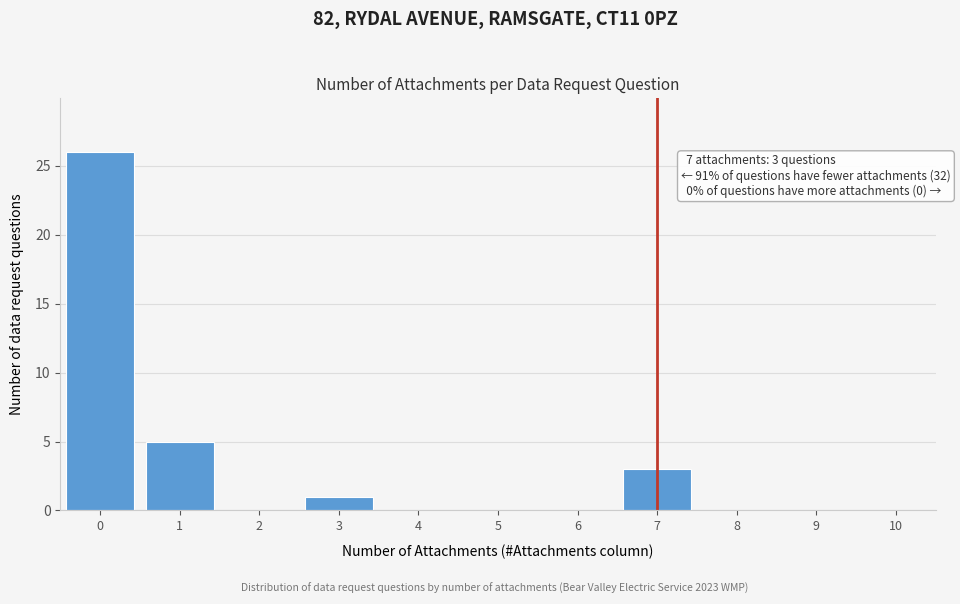

Reading left to right, what are all the values shown in this chart?

0=26	1=5	2=0	3=1	4=0	5=0	6=0	7=3	8=0	9=0	10=0